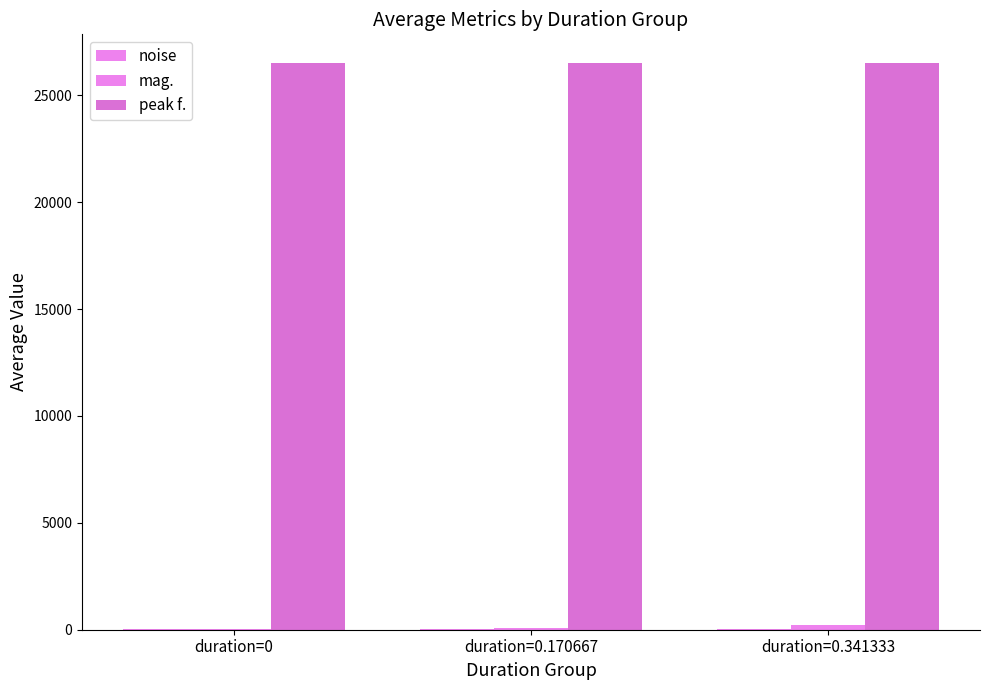

Are the bars horizontal?

No